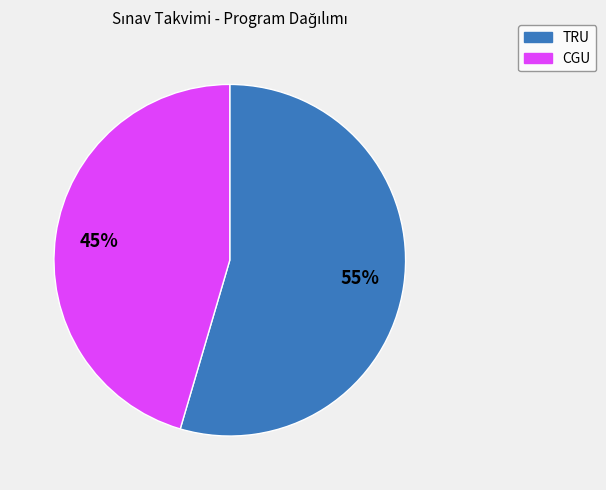

What is the smallest slice in the pie chart?

CGU